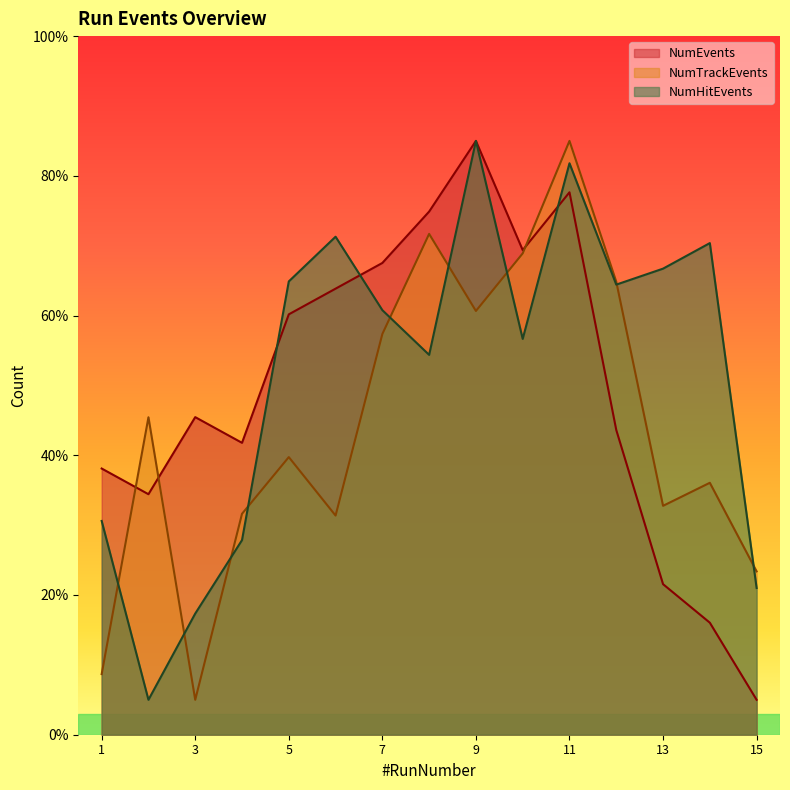

What is the sum of all NumHitEvents values?

778.1